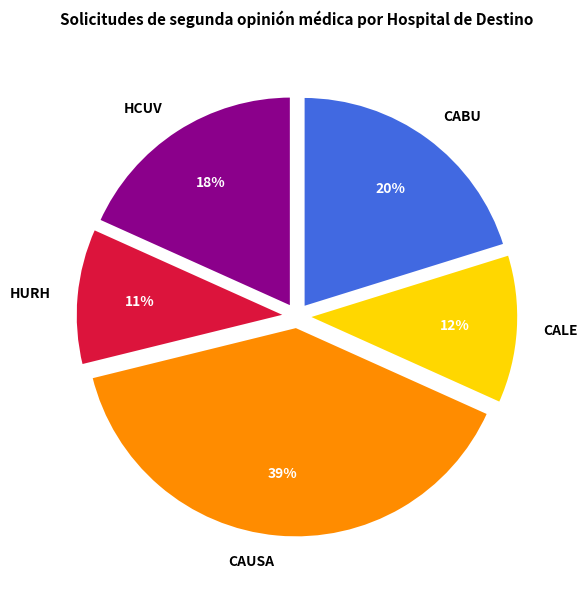

Which has a higher value, CALE or CAUSA?

CAUSA